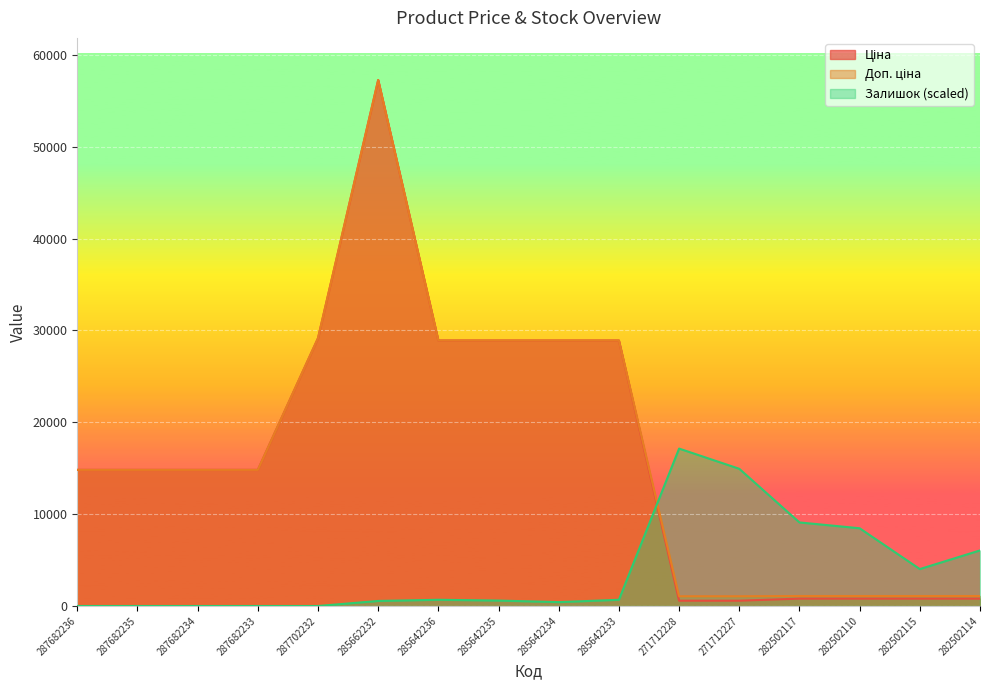

At which category is the sum across all series the highest?

285662232